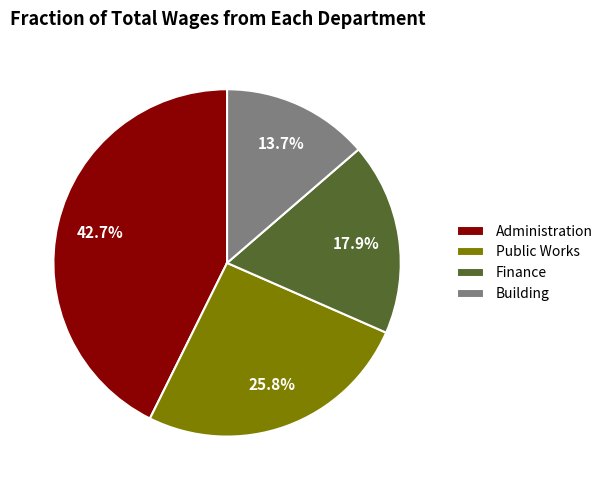

Which has a higher value, Administration or Public Works?

Administration